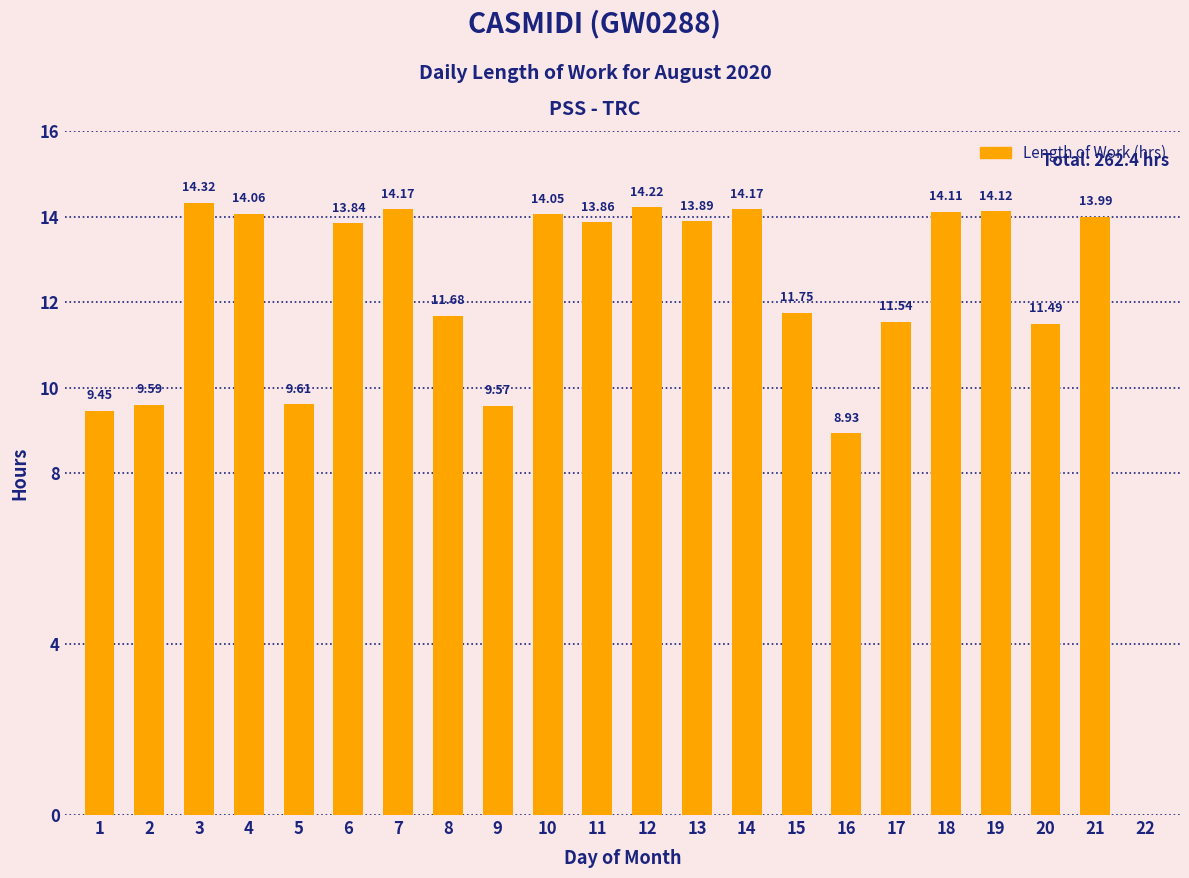

What is the sum of the values at 14 and 2?

23.8